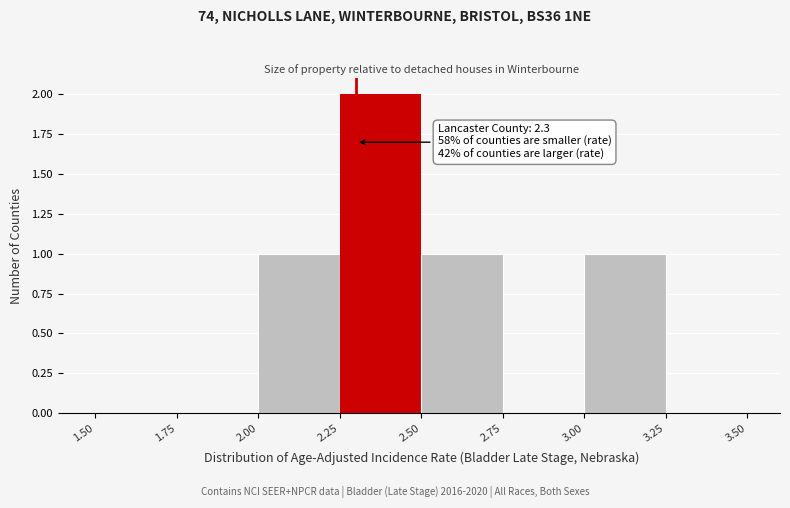

Which range on the x-axis has the tallest bar?

2.25 to 2.50